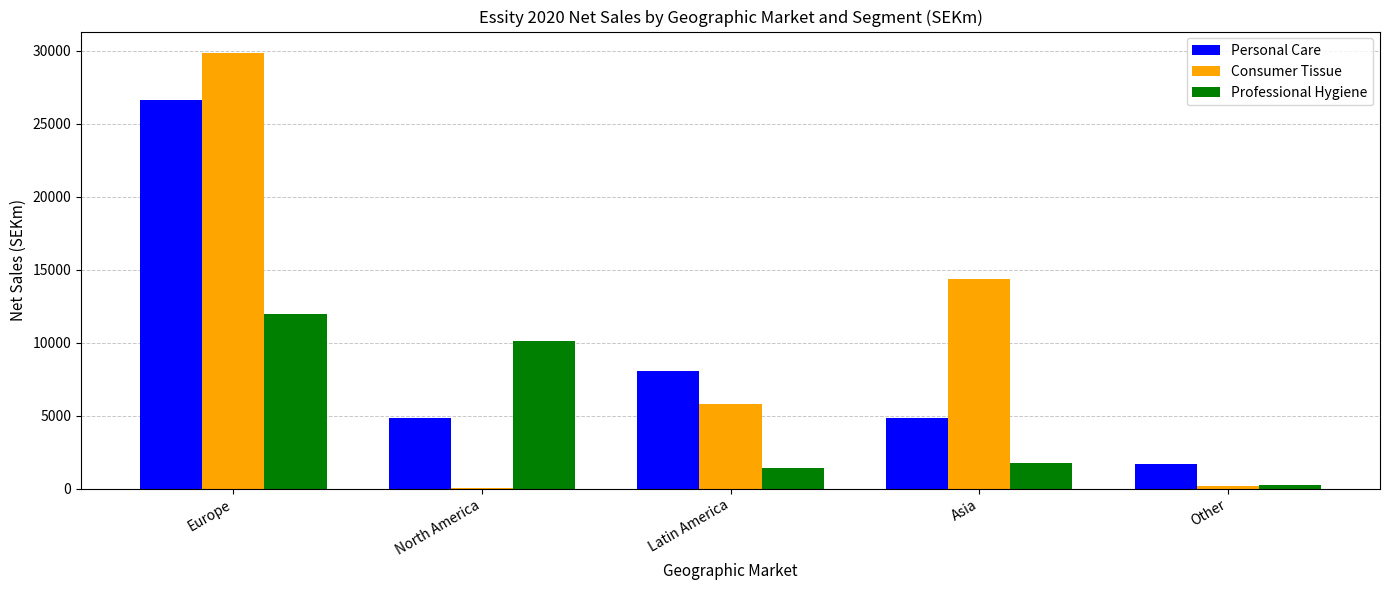

What is the difference between the Professional Hygiene values at Latin America and North America?

8701